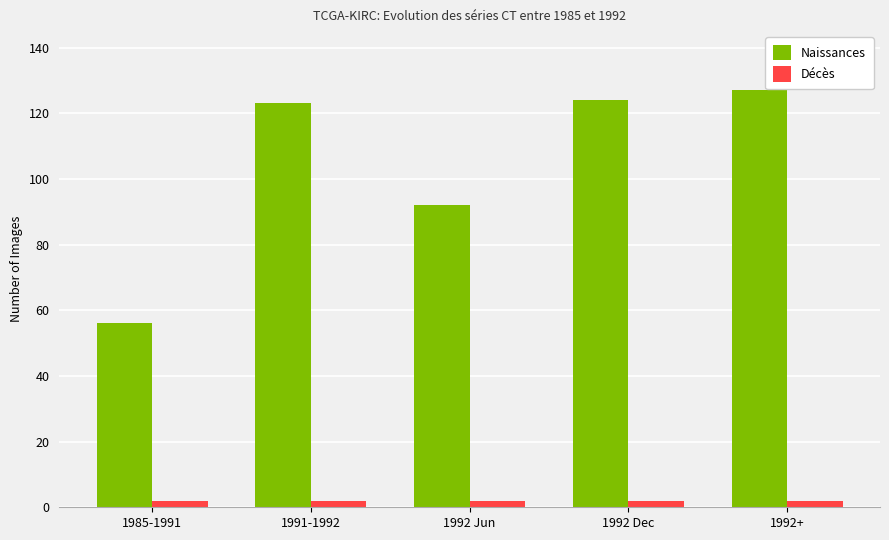

What is the sum of all Décès values?

10